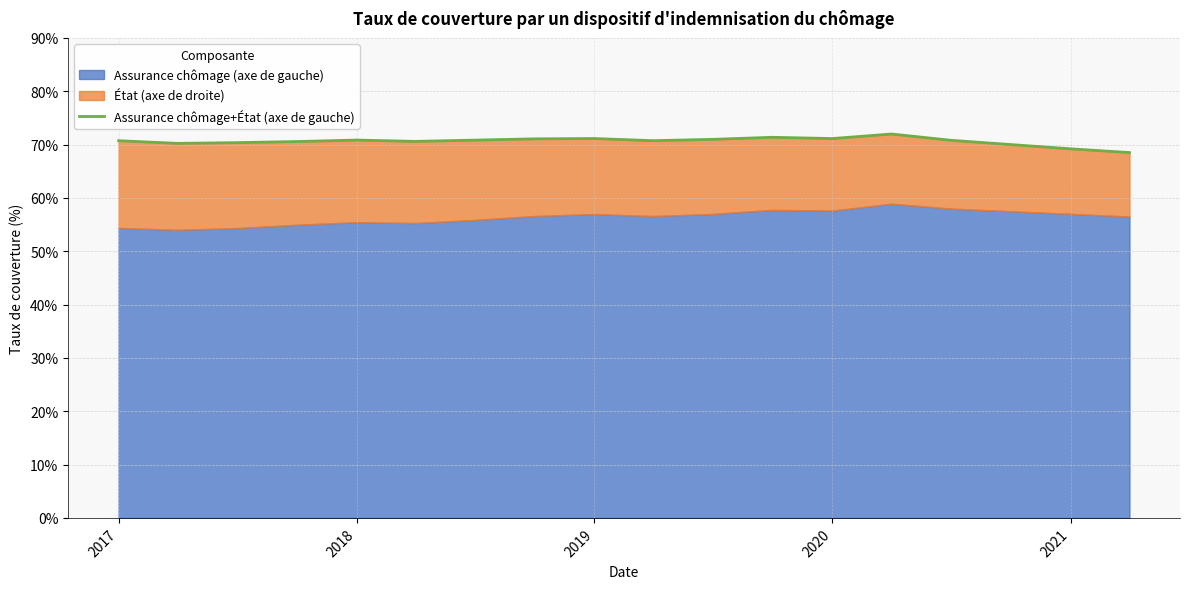

Is it true that Assurance chômage+État (axe de gauche) equals 103.6 at 2019?

False